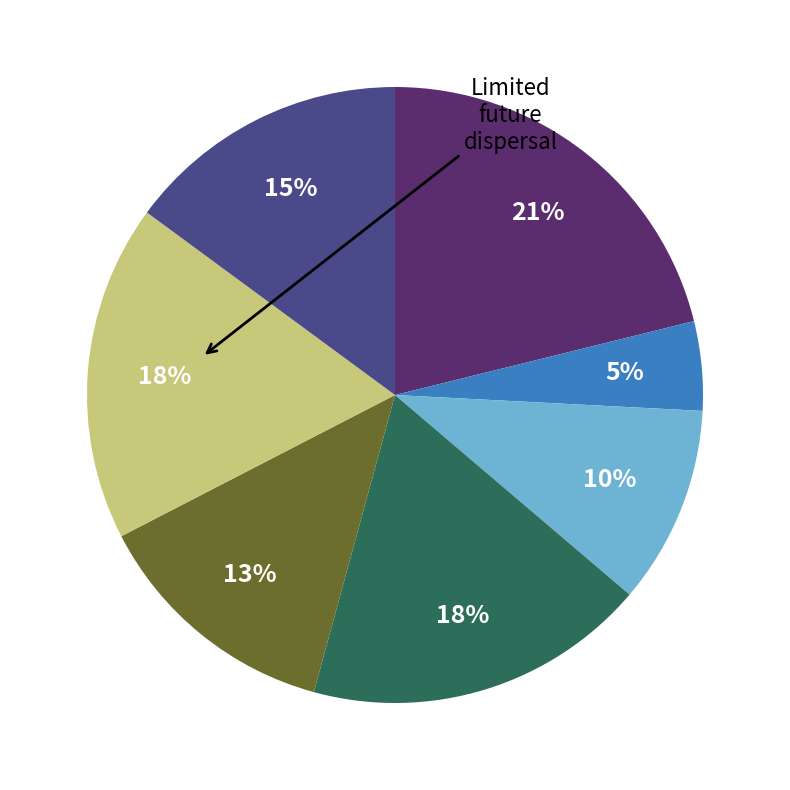

Is there any slice that represents more than half of the pie?

No